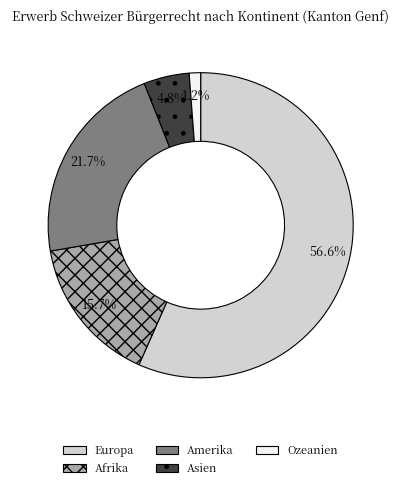

To the nearest percent, what is the combined percentage of Europa and Afrika?

72%